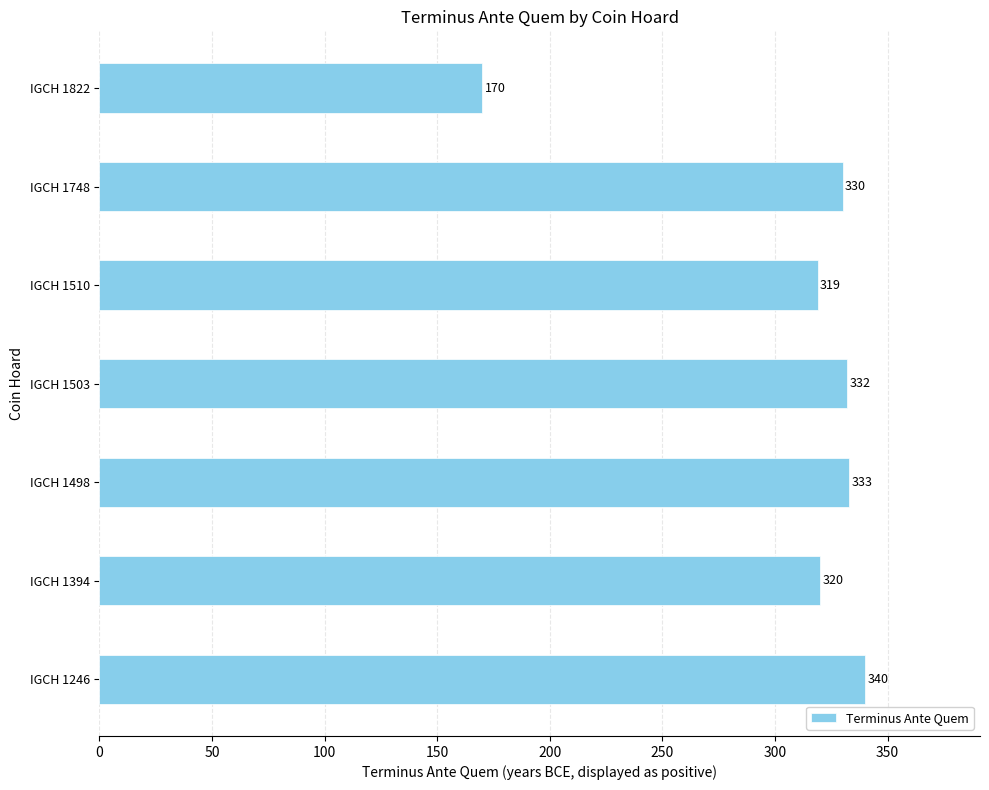

Reading bottom to top, list all the values displayed in this chart.

340	320	333	332	319	330	170